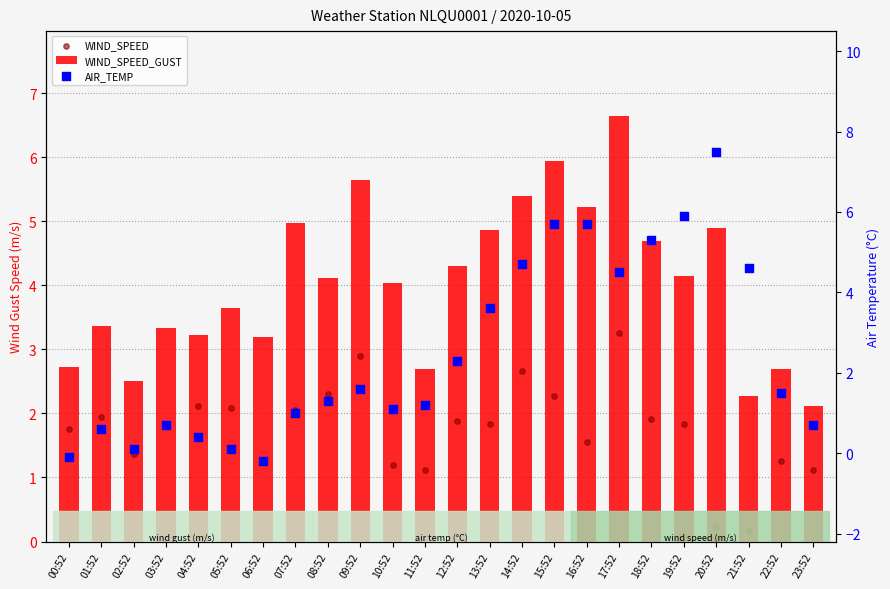

At how many categories does at least one series exceed 4?

14